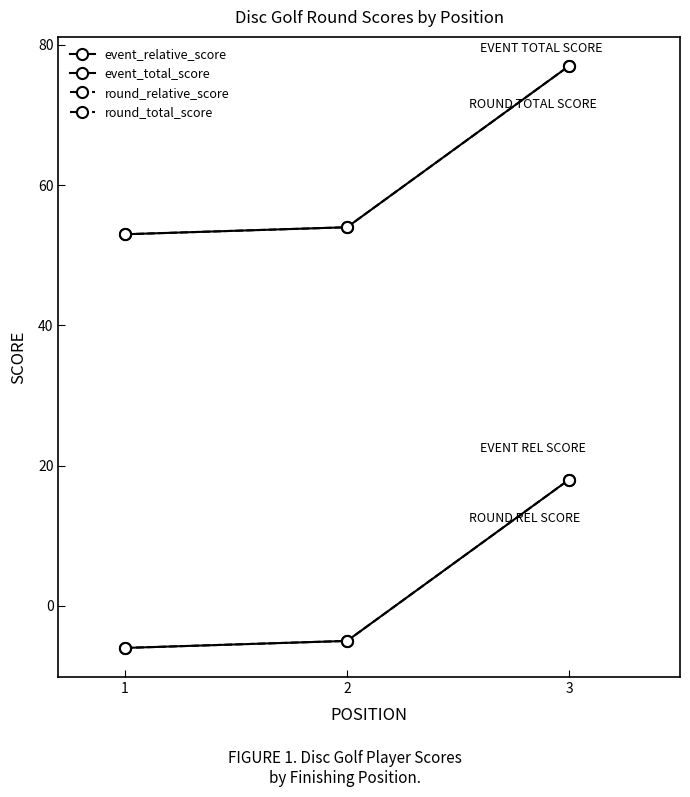

The event_total_score series shows 77 at 3. True or false?

True